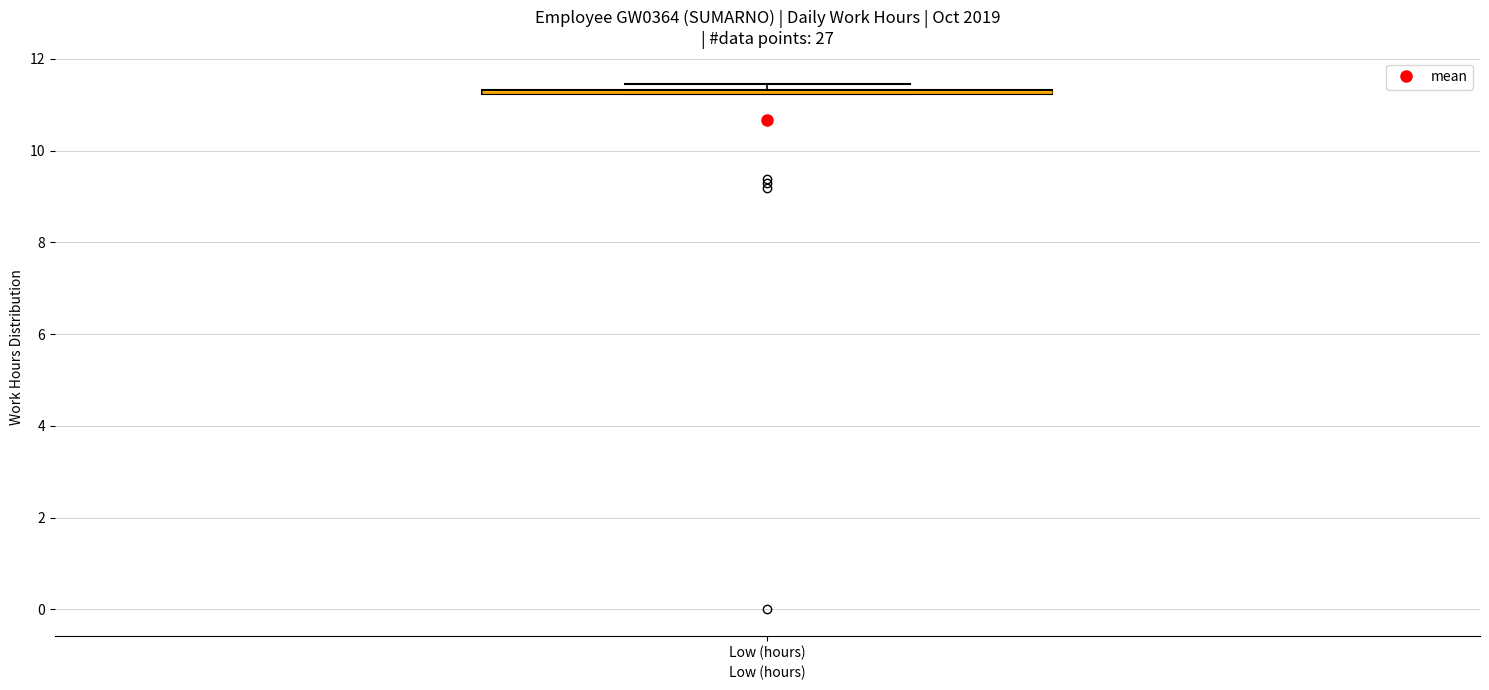

Where is the upper edge of the box for Low (hours) on the y-axis? The values are not printed on the chart, so give them approximately, as read against the axis.

11.4